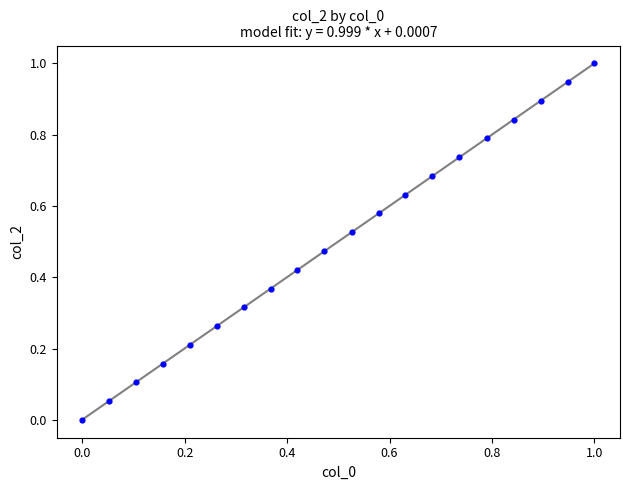

What is the range of Y values (max minus min)?

1.0